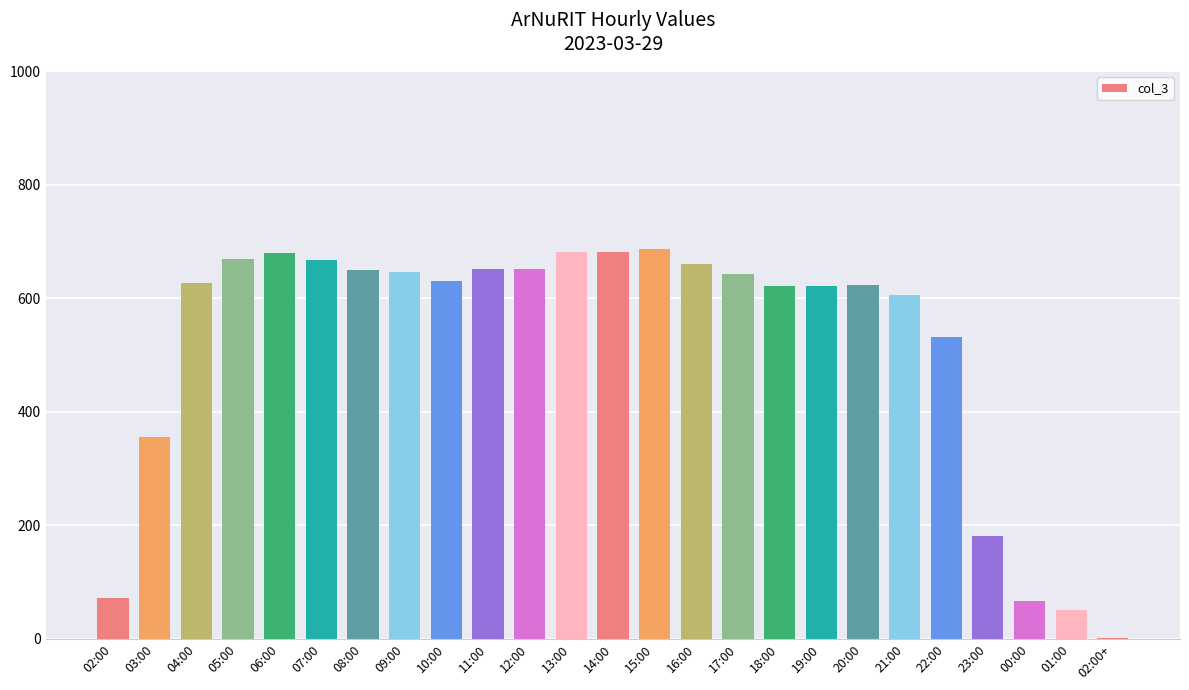

What is the maximum value shown in the chart?

686